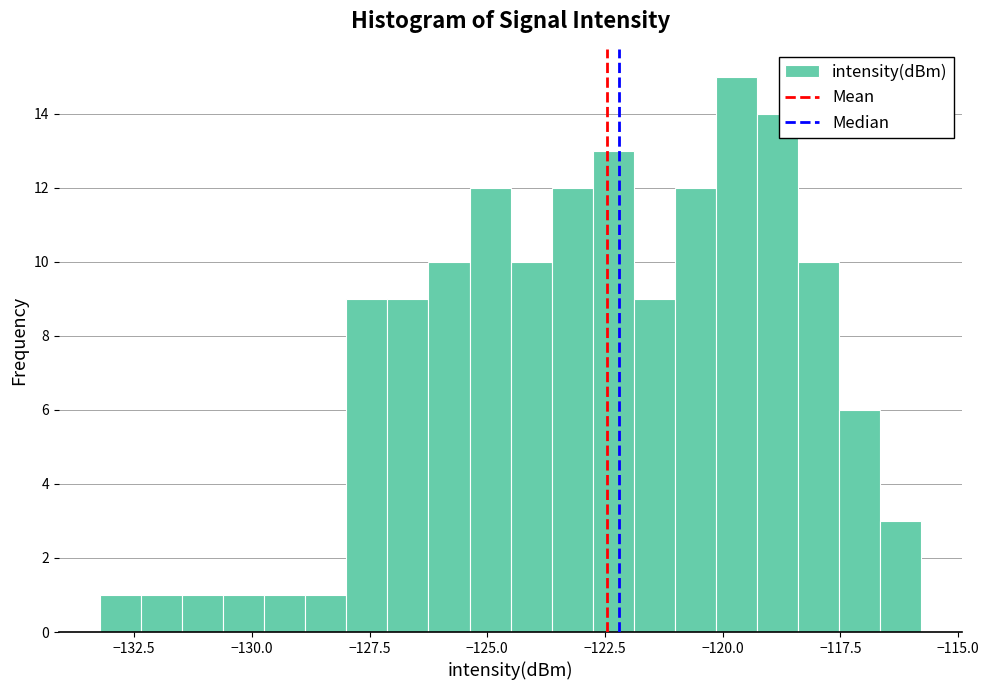

Around what value on the x-axis is the tallest bar? Give the approximate position of its centre, as read against the axis.

-119.5